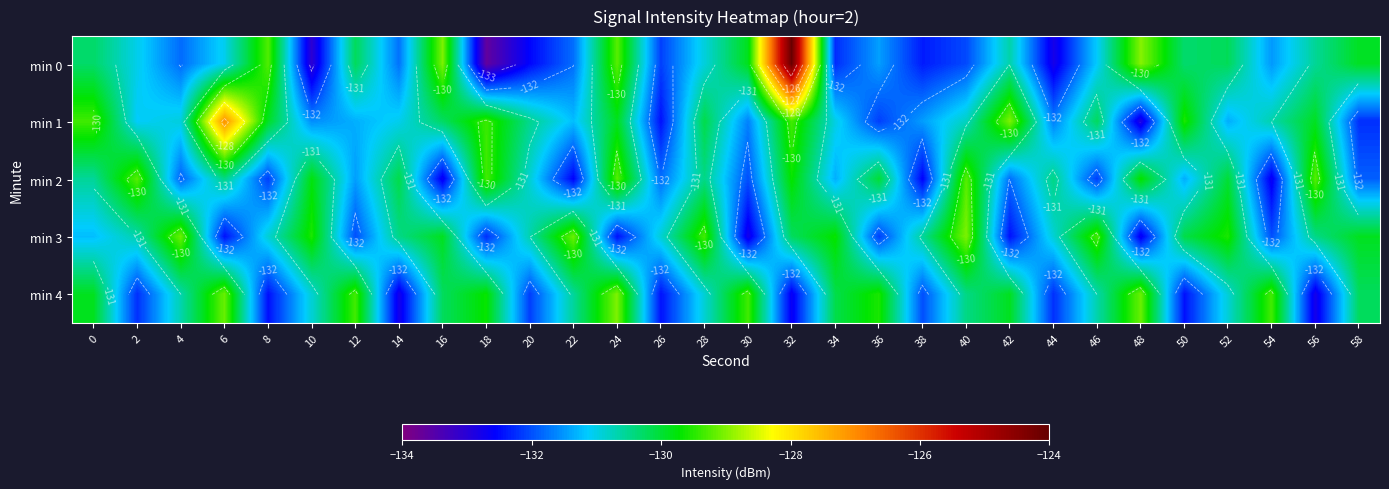

Which series has the widest spread of values?

min 0